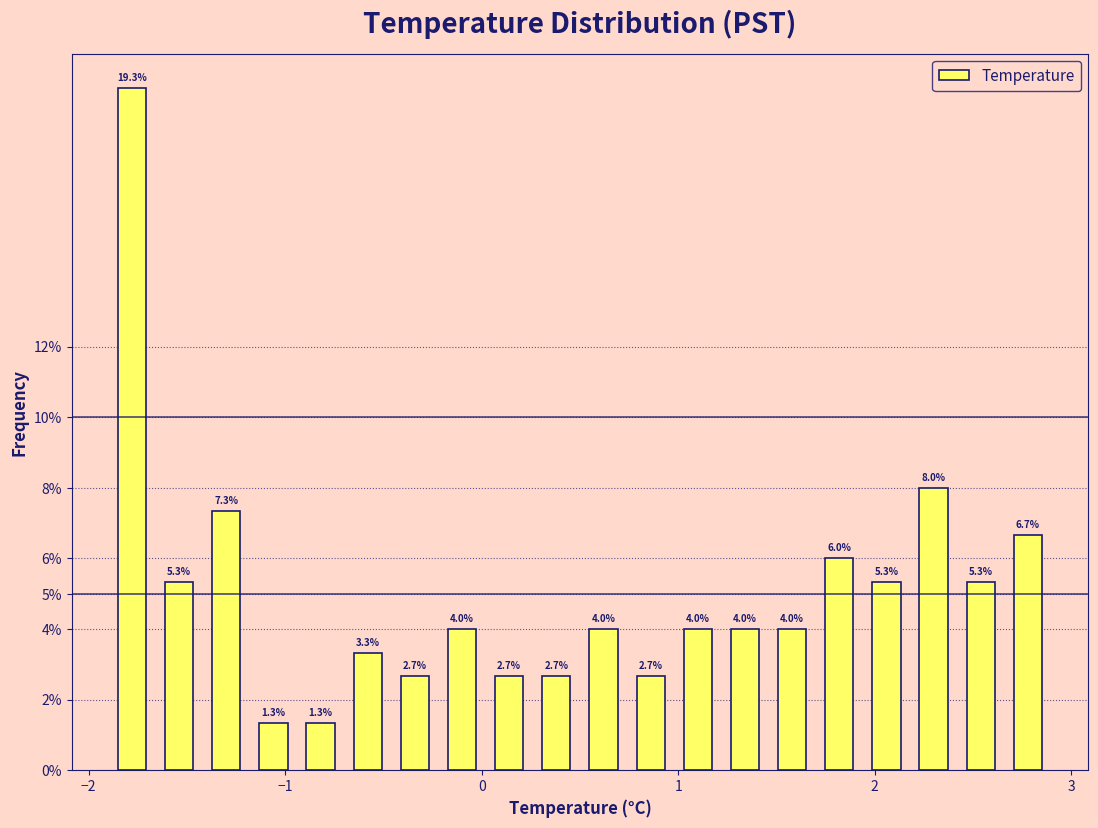

Read against the x-axis, roughly where is the centre of the tallest bar?

-1.8